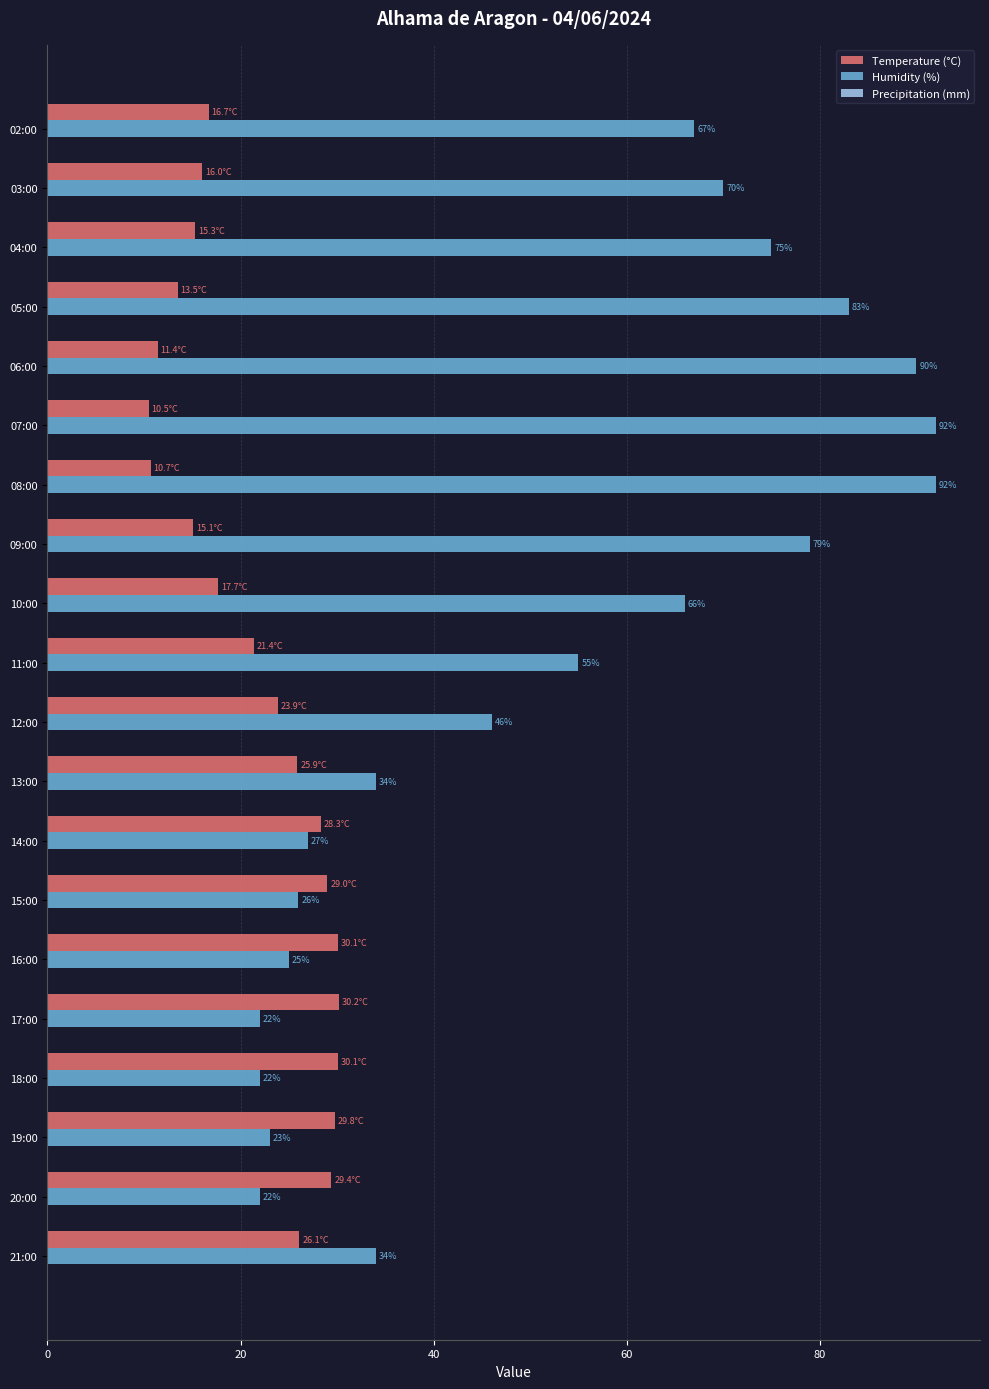

What is the difference between the maximum and second lowest values in the Temperature (°C) series?

19.5